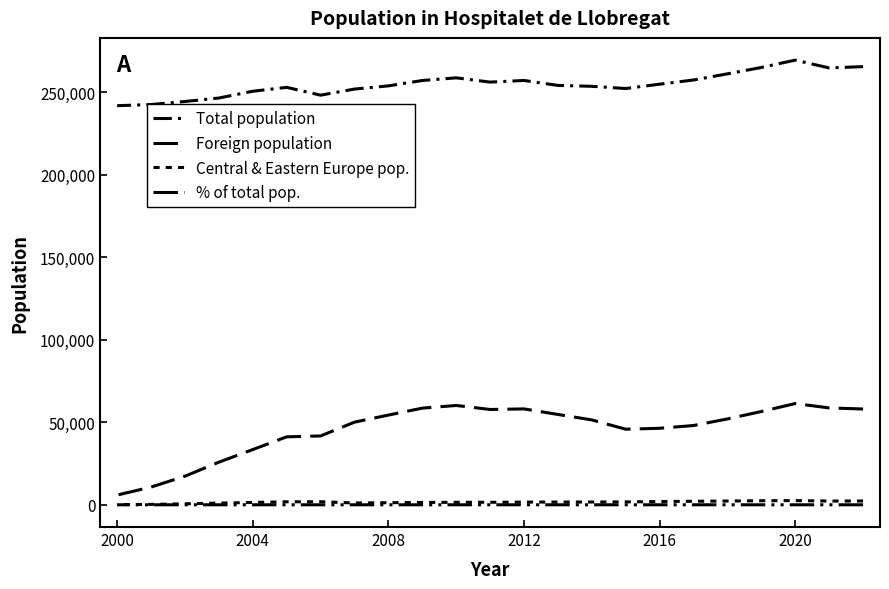

How many series are shown in this chart?

4